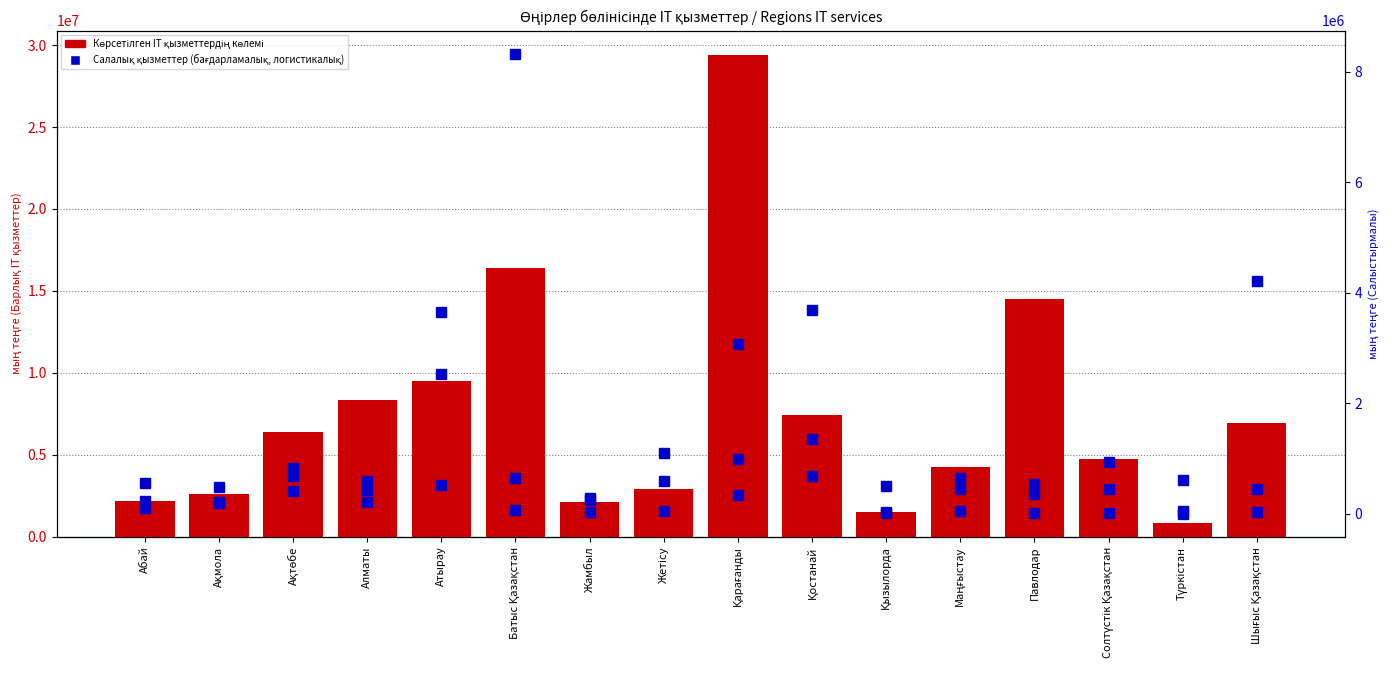

At how many categories does at least one series exceed 932767?

15